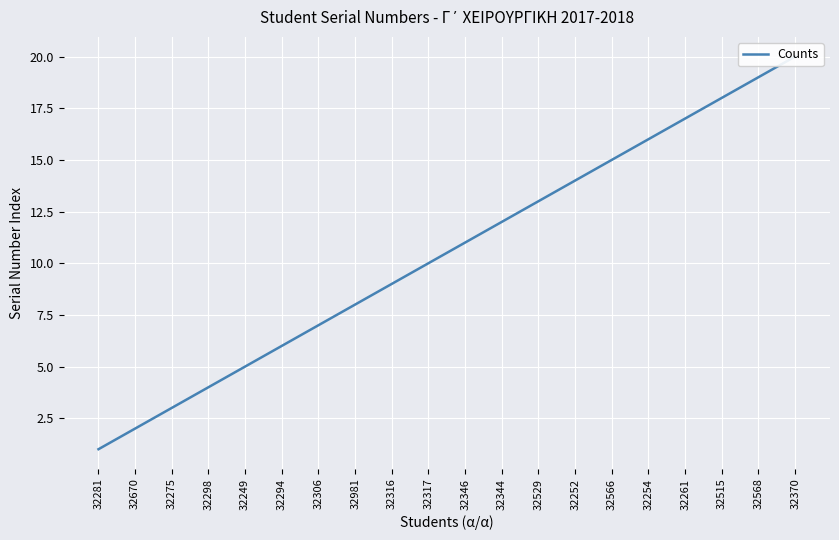

True or false: there are more than 1 points higher than both neighbors.

False